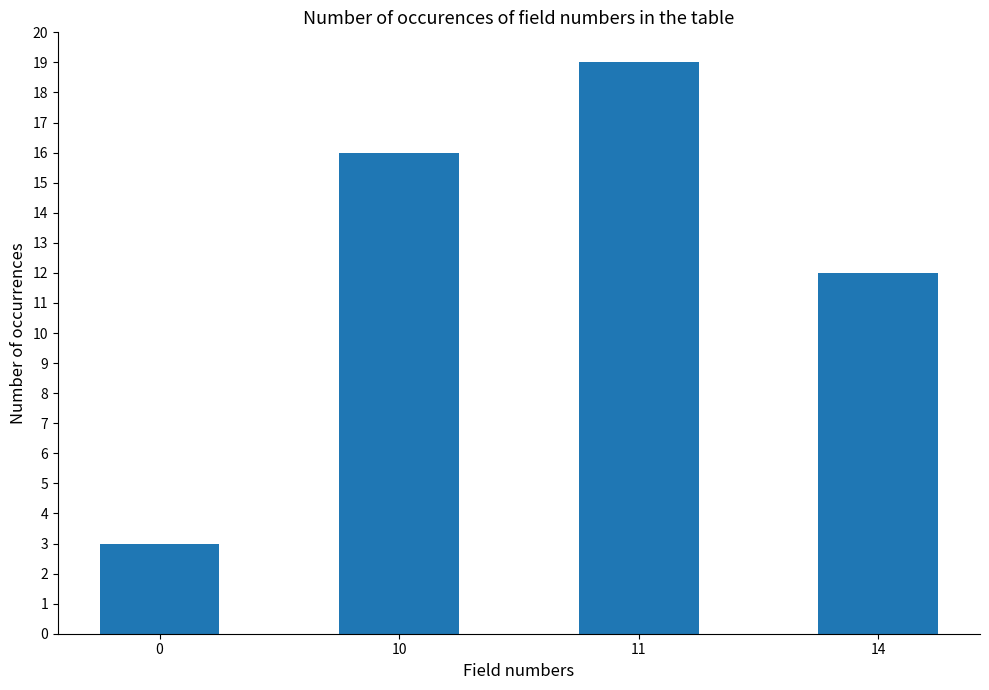

How many values are between 12 and 19?

3